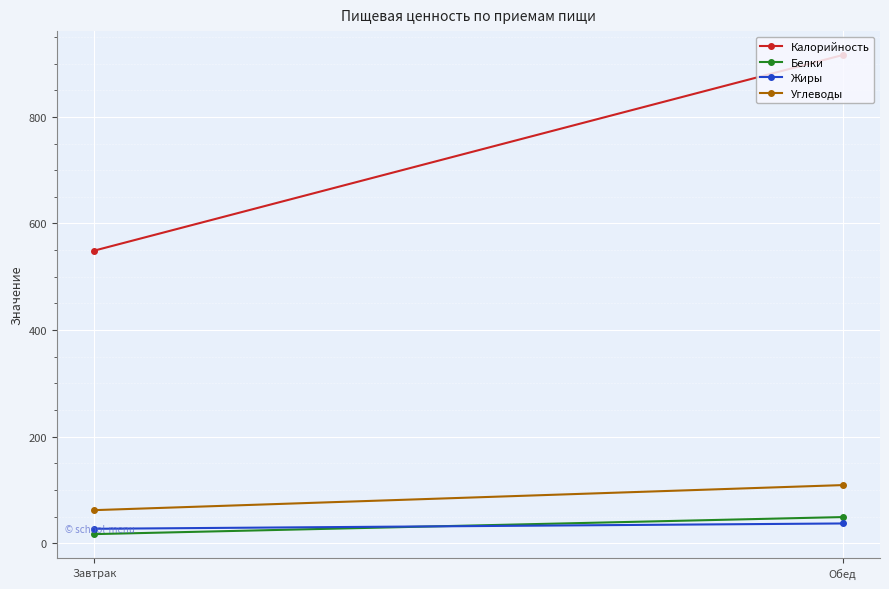

What is the label of the 2nd point from the left?

Обед